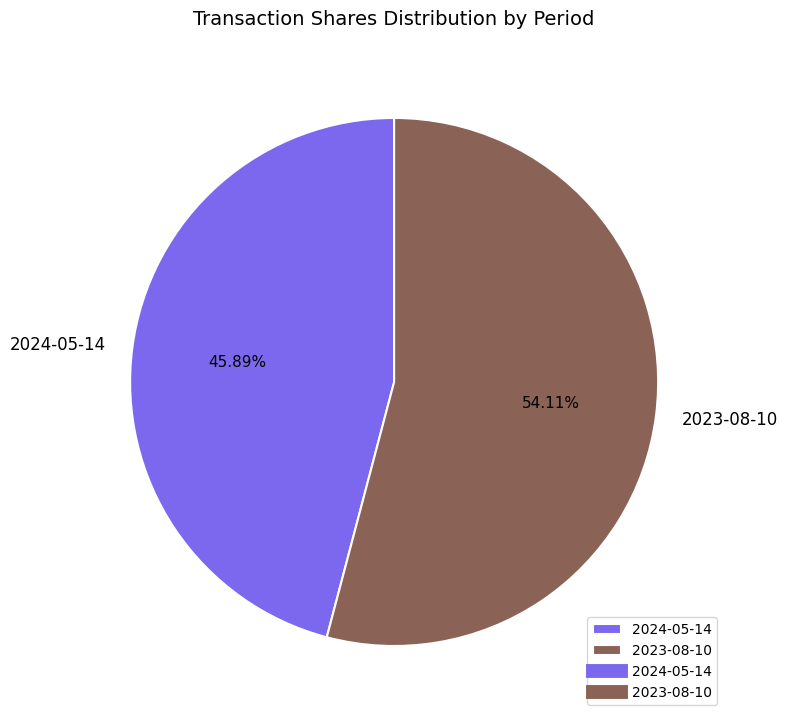

To the nearest percent, what is the combined percentage of 2024-05-14 and 2023-08-10?

100%